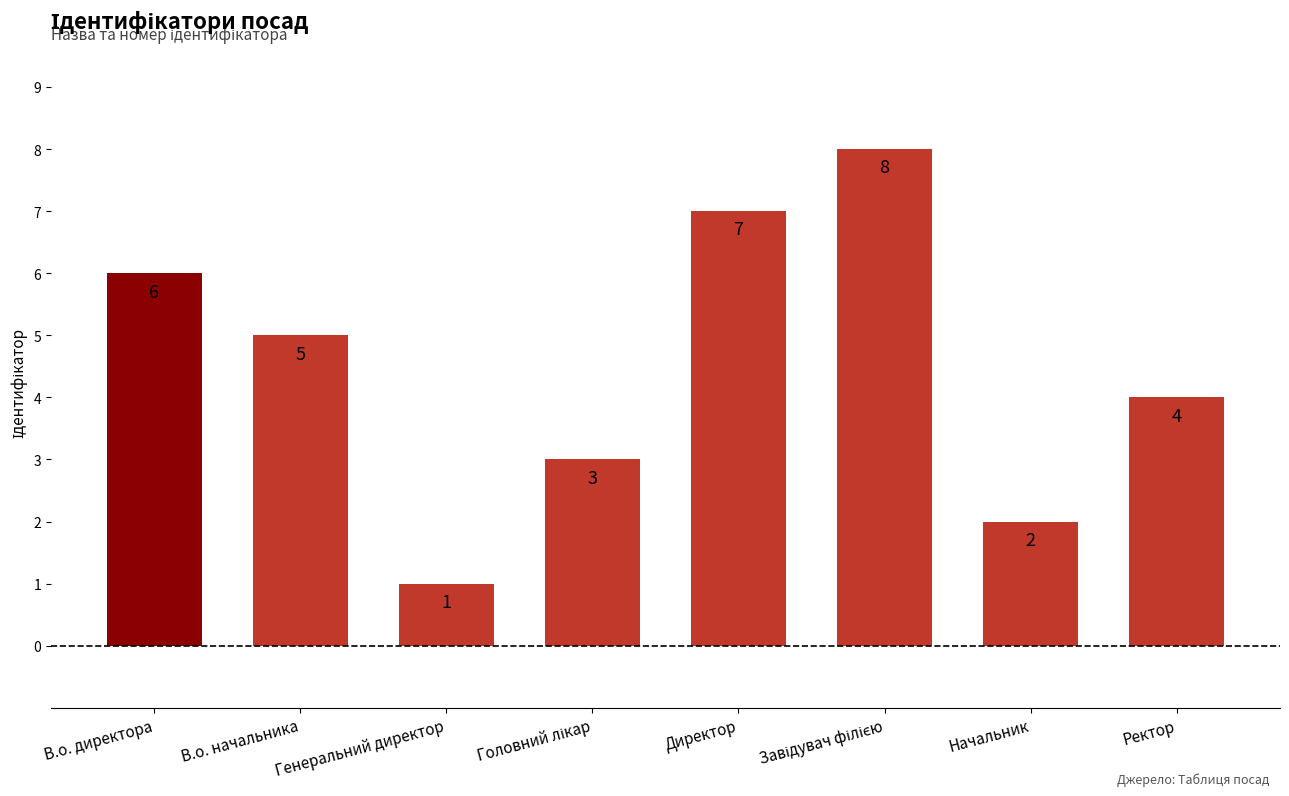

The chart shows a value of 5 at В.о. начальника. True or false?

True